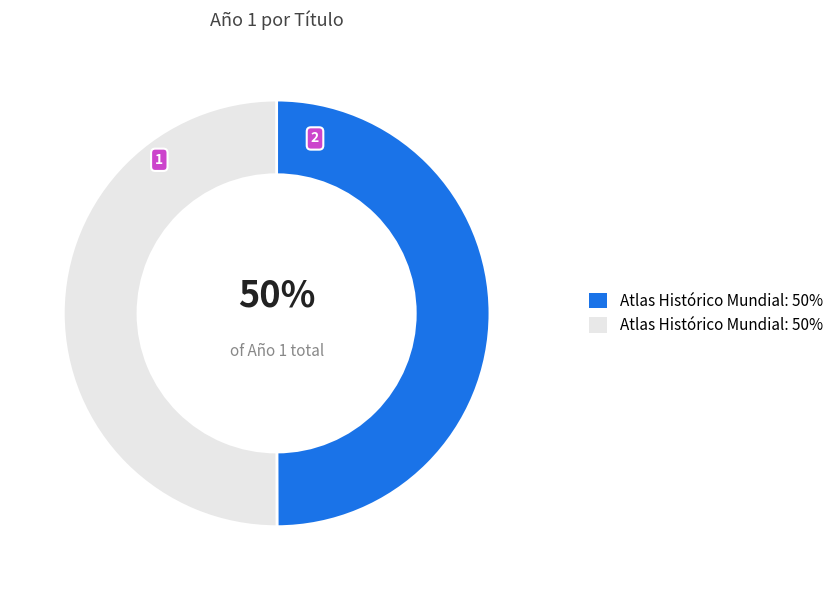

To the nearest percent, what is the average slice percentage?

50%